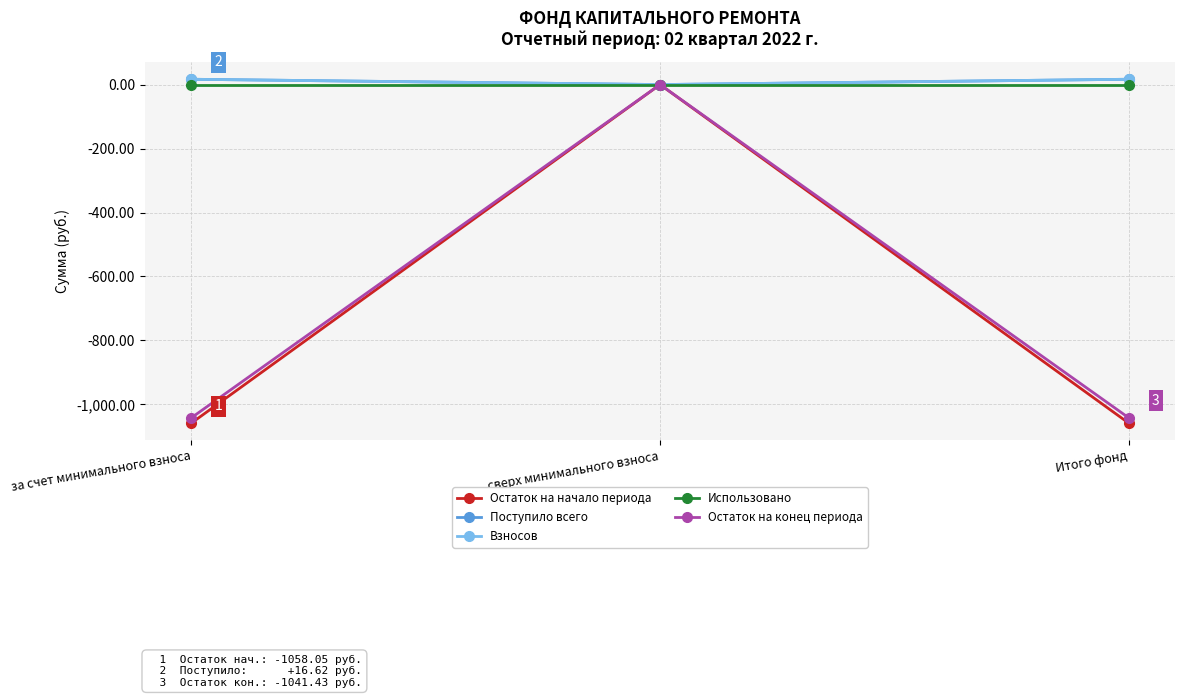

Does the chart have visible grid lines?

Yes